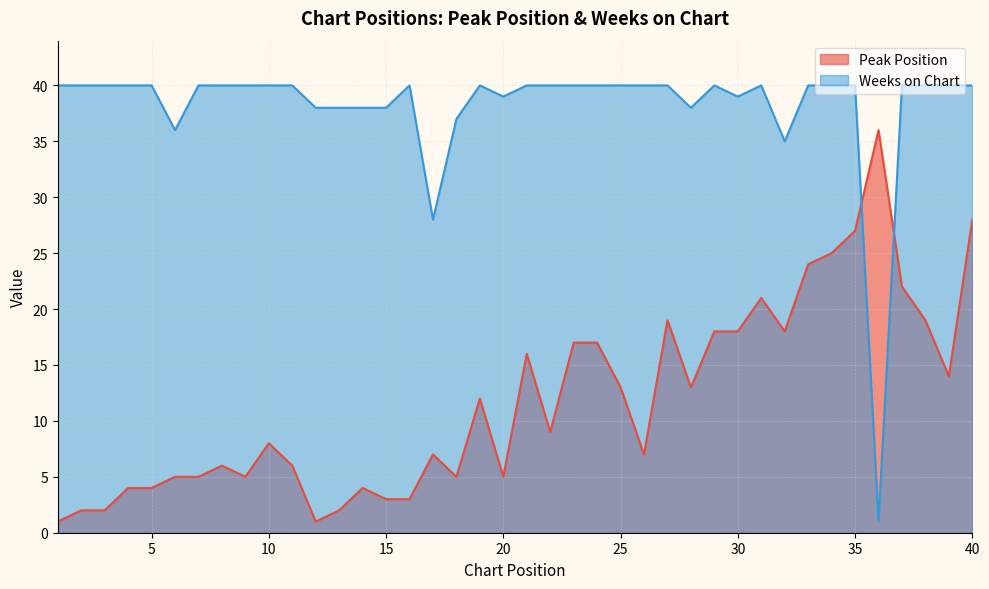

In Weeks on Chart, how many points are higher than both neighbors (excluding endpoints)?

4